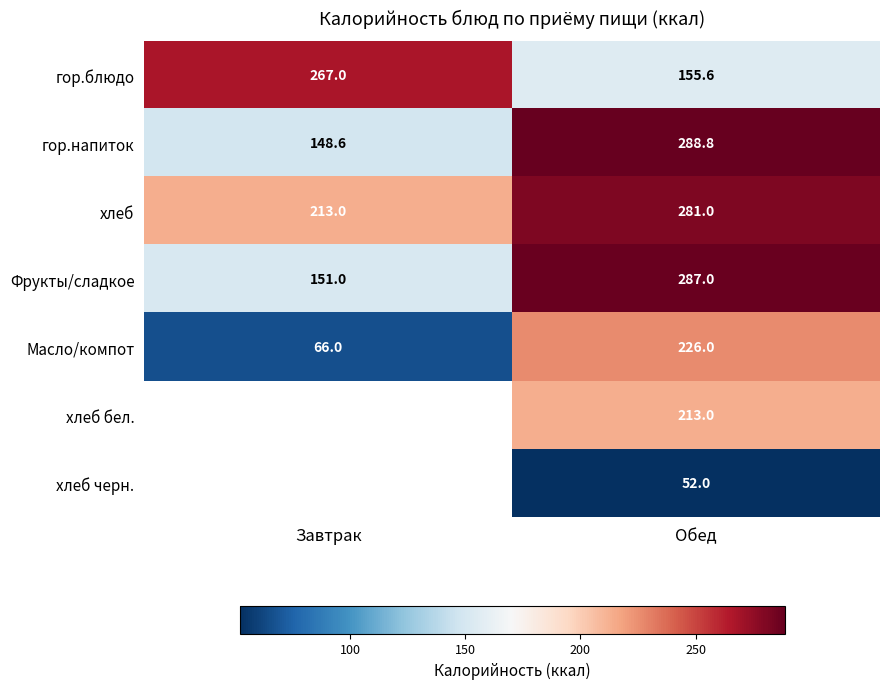

The хлеб series shows 213.0 at Завтрак. True or false?

True